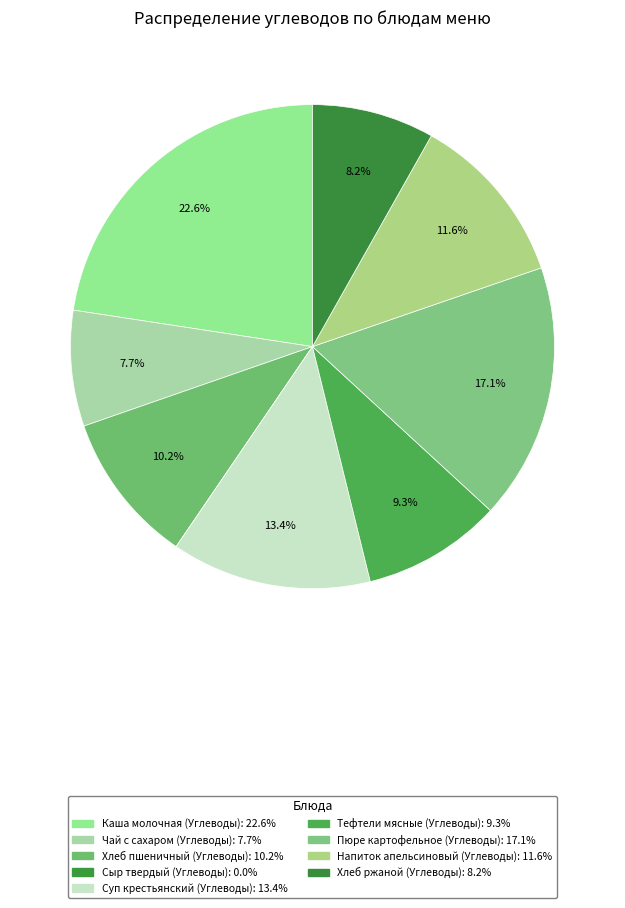

Does Чай с сахаром (Углеводы) represent more than half of the total?

No